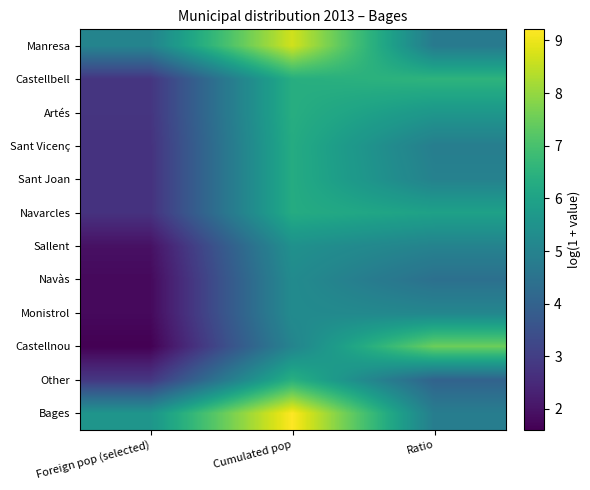

At how many categories does at least one series exceed 3?

3